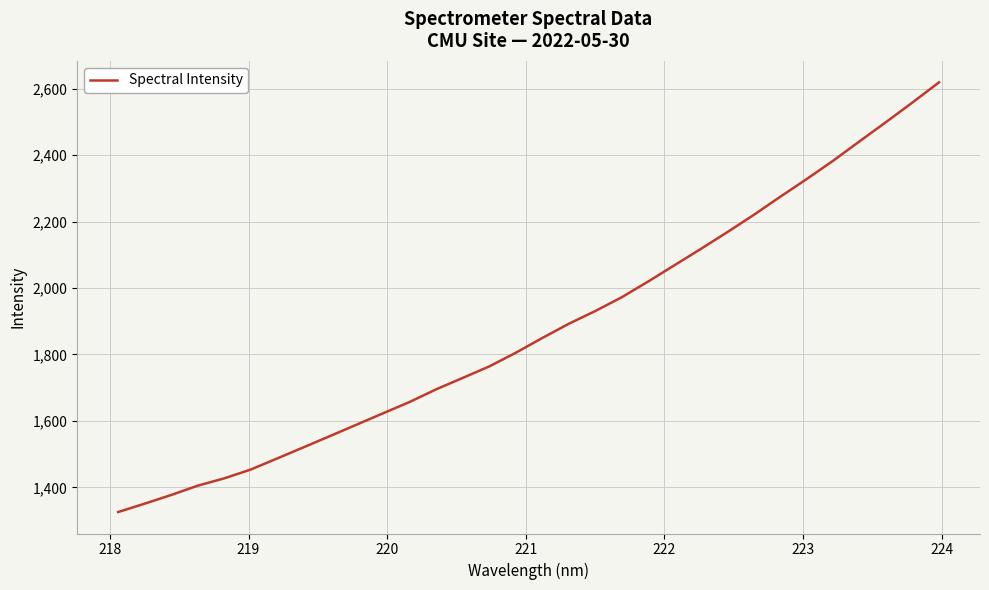

How many lines are shown in the chart?

1